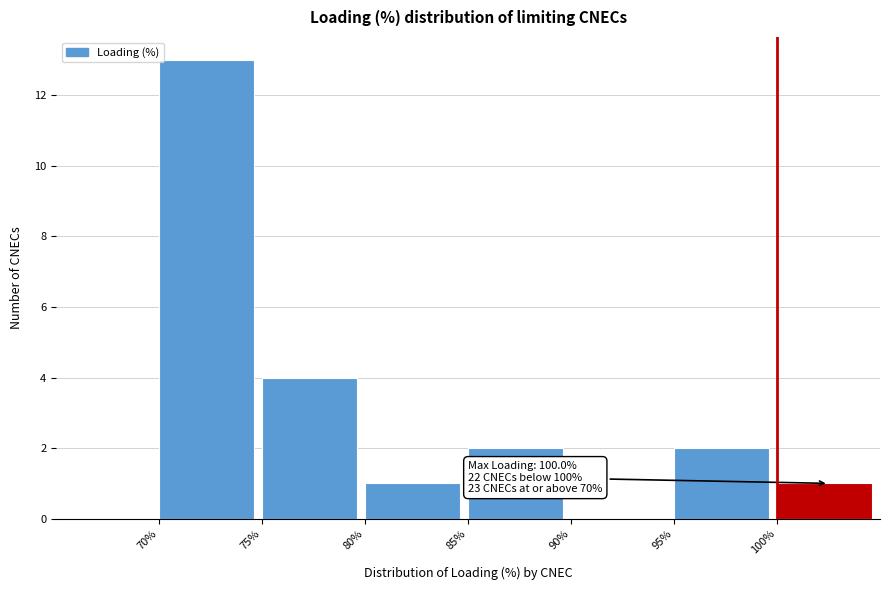

Which range on the x-axis has the tallest bar?

70 to 75